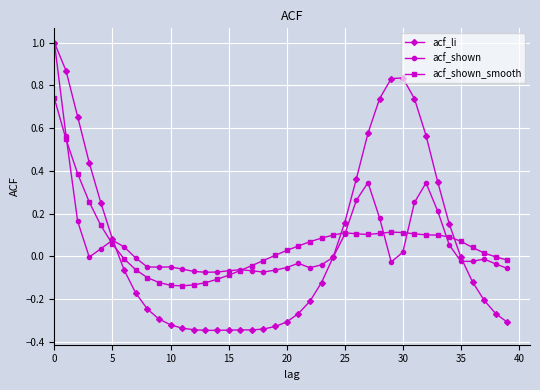

Which series has the widest spread of values?

acf_li